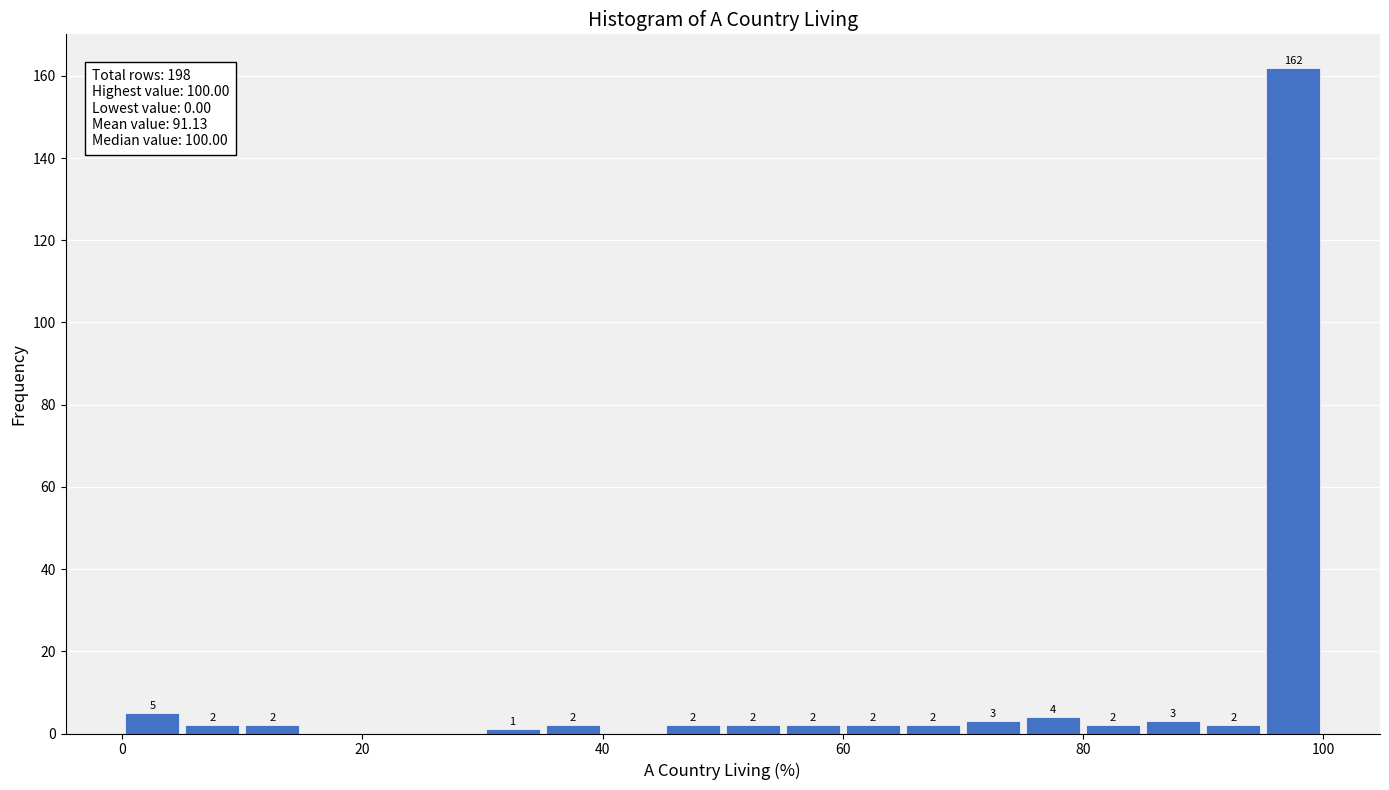

Around what value on the x-axis is the tallest bar? Give the approximate position of its centre, as read against the axis.

98